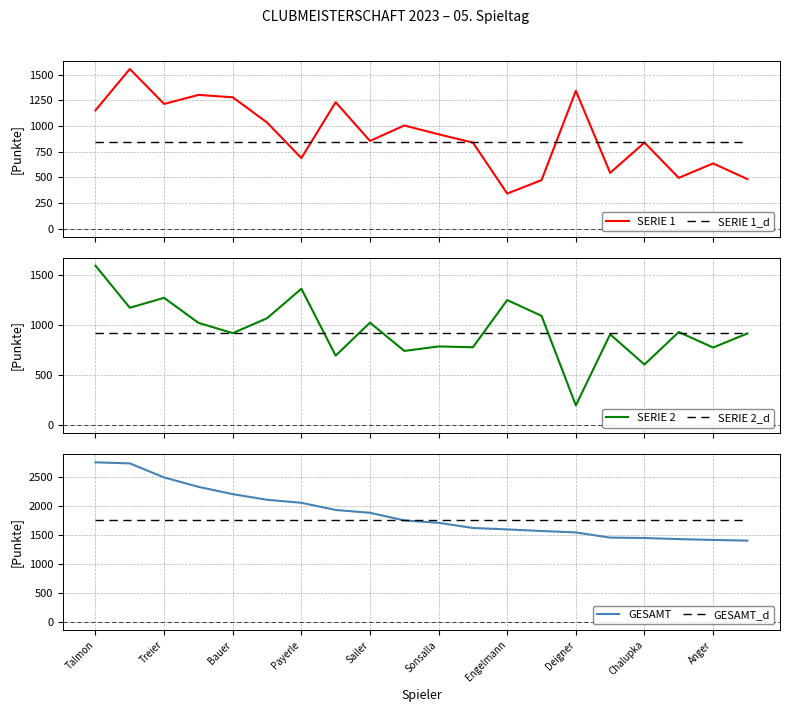

What is the lowest value of the SERIE 1_d series?

843